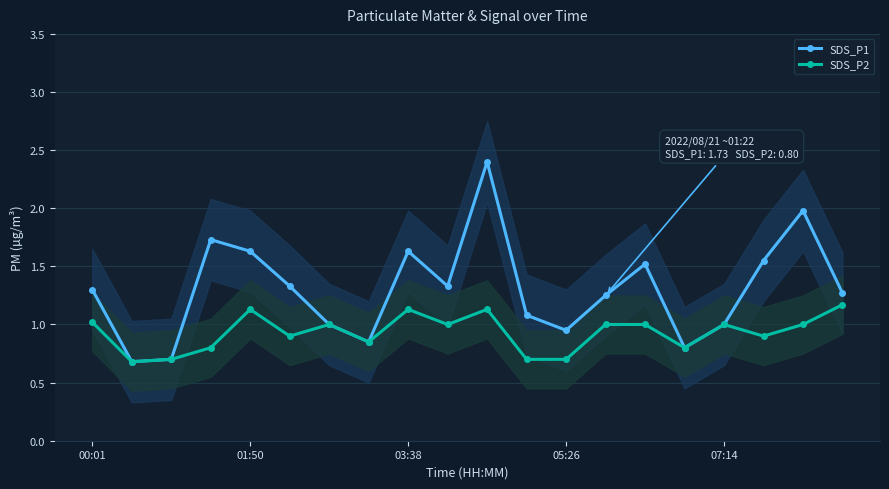

True or false: SDS_P1 has a value of 0.9 at 03:38.

False